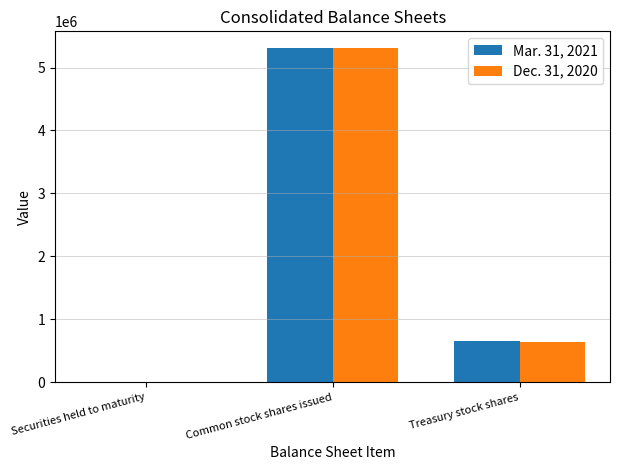

Reading left to right, what are all the values shown in this chart?

Mar. 31, 2021: Securities held to maturity=2482	Common stock shares issued=5310076	Treasury stock shares=648272
Dec. 31, 2020: Securities held to maturity=2501	Common stock shares issued=5310076	Treasury stock shares=642239